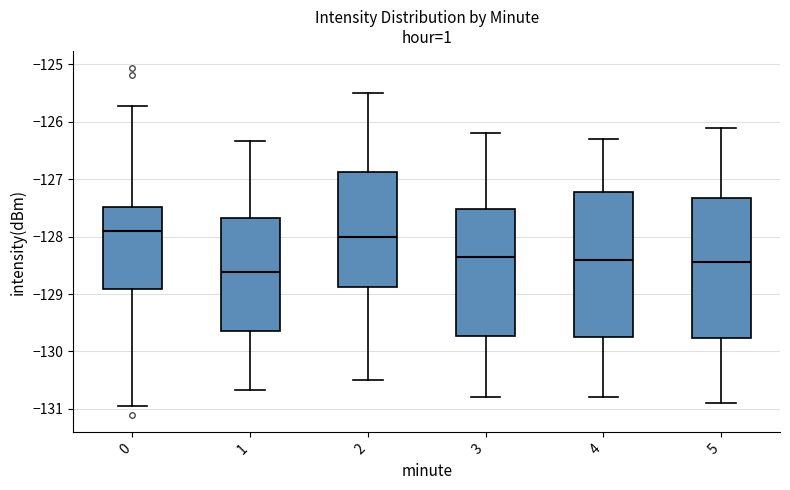

Where is the upper edge of the box at x = 4 on the y-axis? The values are not printed on the chart, so give them approximately, as read against the axis.

-127.2